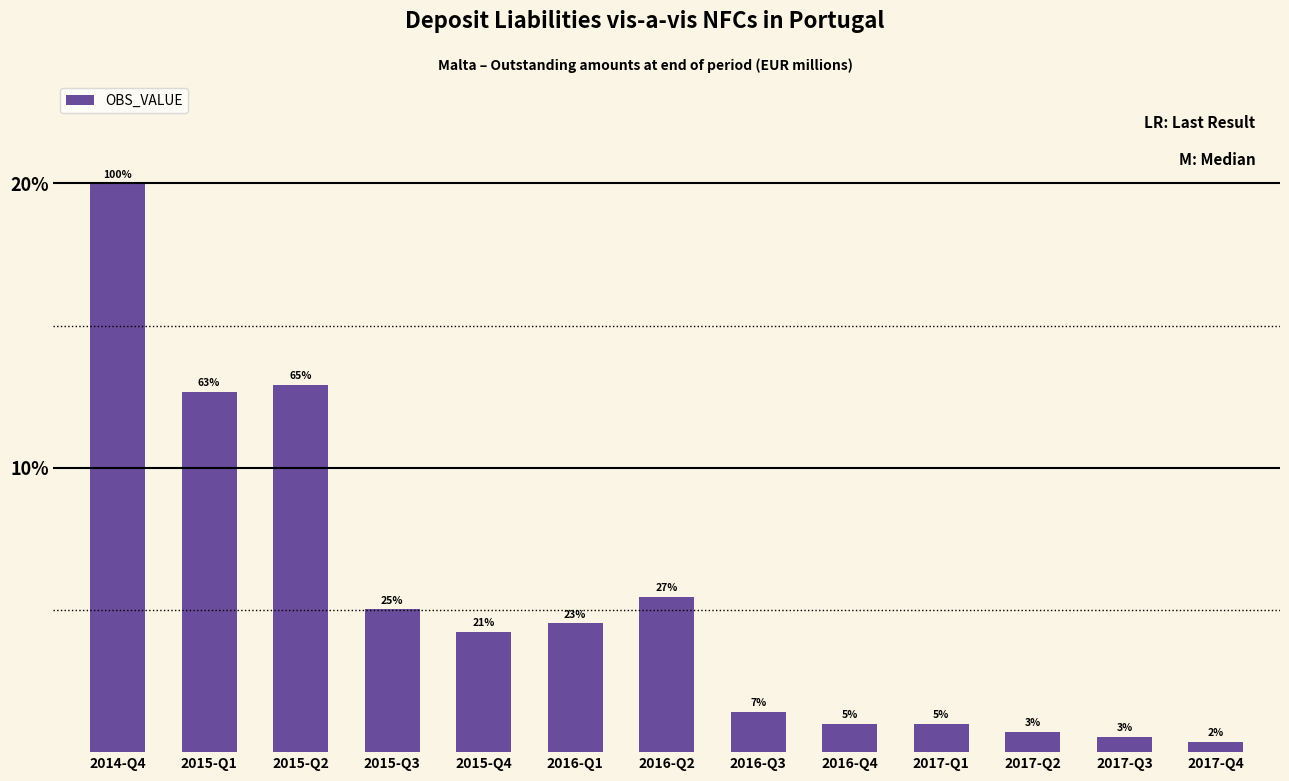

Does the chart contain any negative values?

No